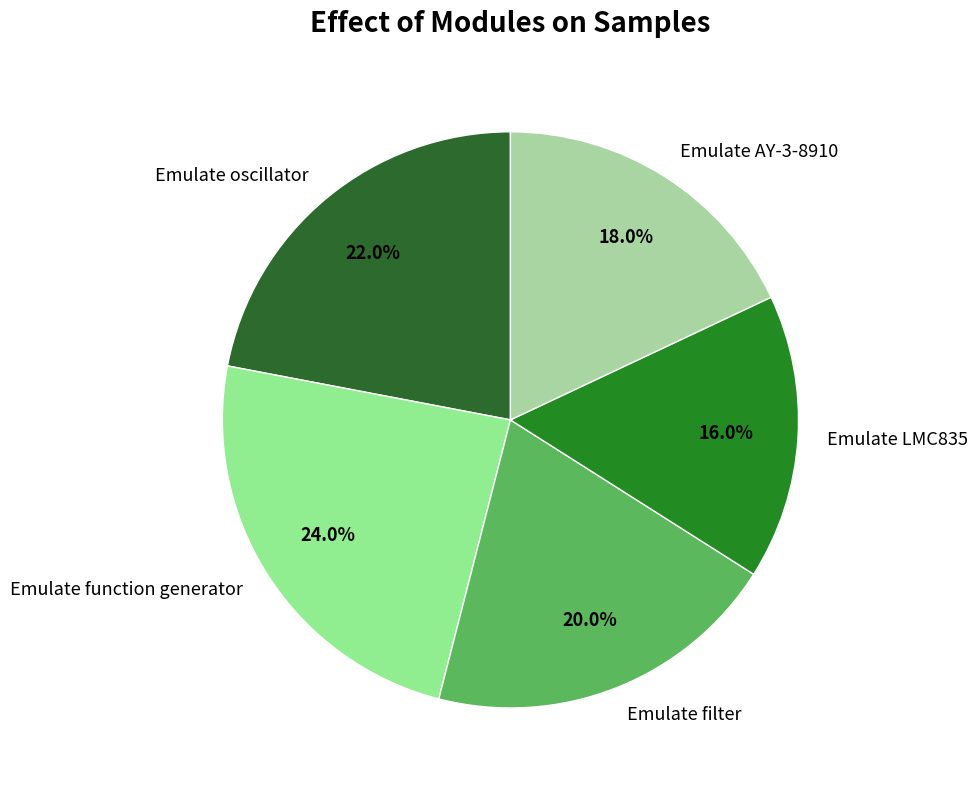

What is the smallest slice in the pie chart?

Emulate LMC835